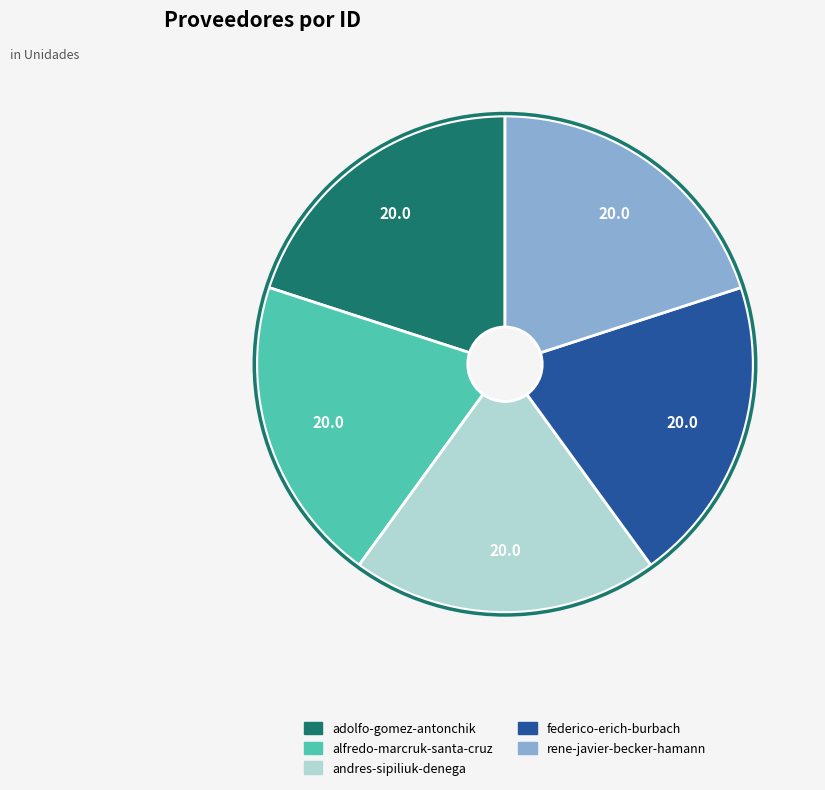

How many segments does this pie chart have?

5